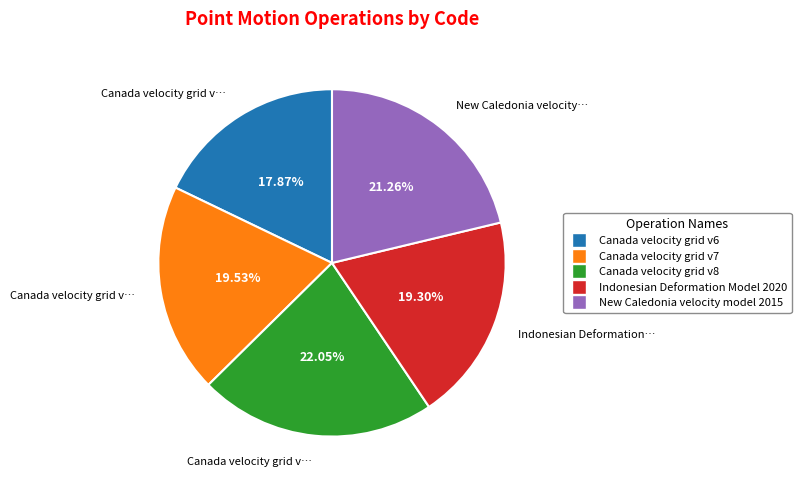

What is the ratio of the value at Canada velocity grid v6 to the value at Indonesian Deformation Model 2020?

0.9